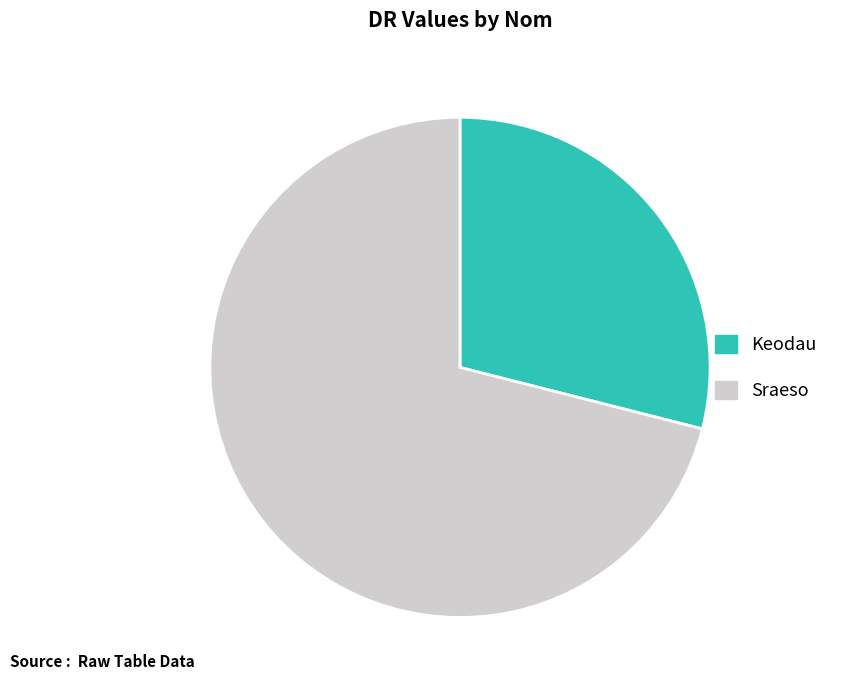

Combined, do Sraeso and Keodau account for over 50%?

Yes